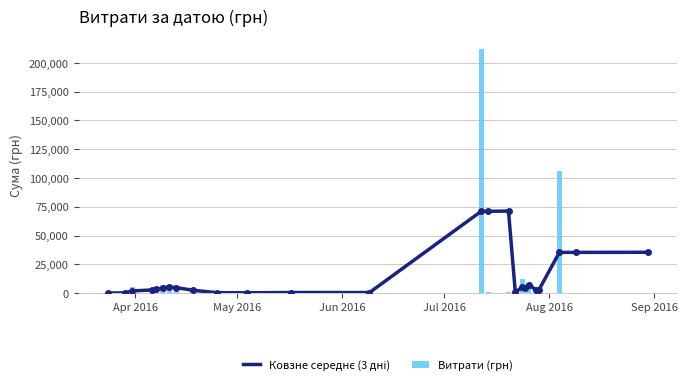

What is the highest value of the Витрати (грн) series?

212376.8